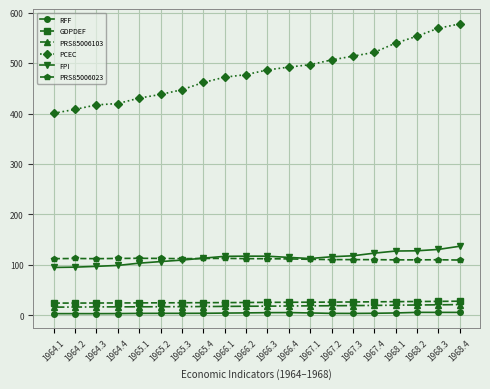

Is it true that PRS85006023 equals 181.5 at 1964.4?

False